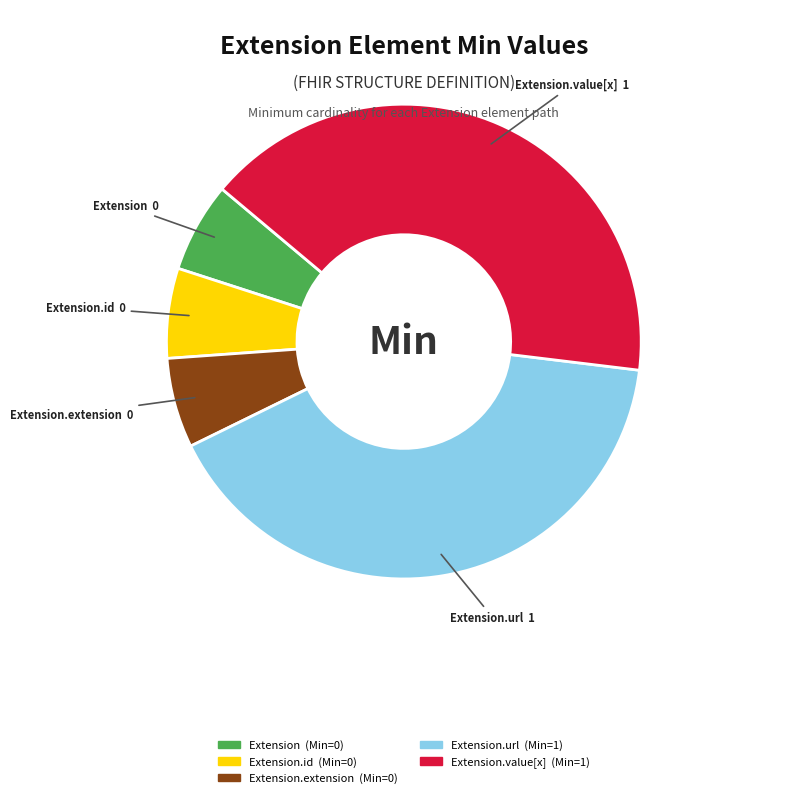

Does Extension.id represent more than half of the total?

No